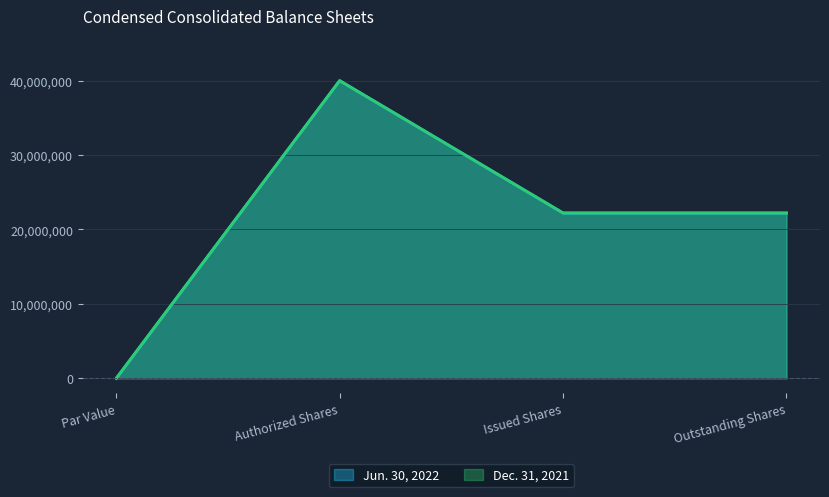

At which label does Dec. 31, 2021 first exceed 22215512?

Authorized Shares